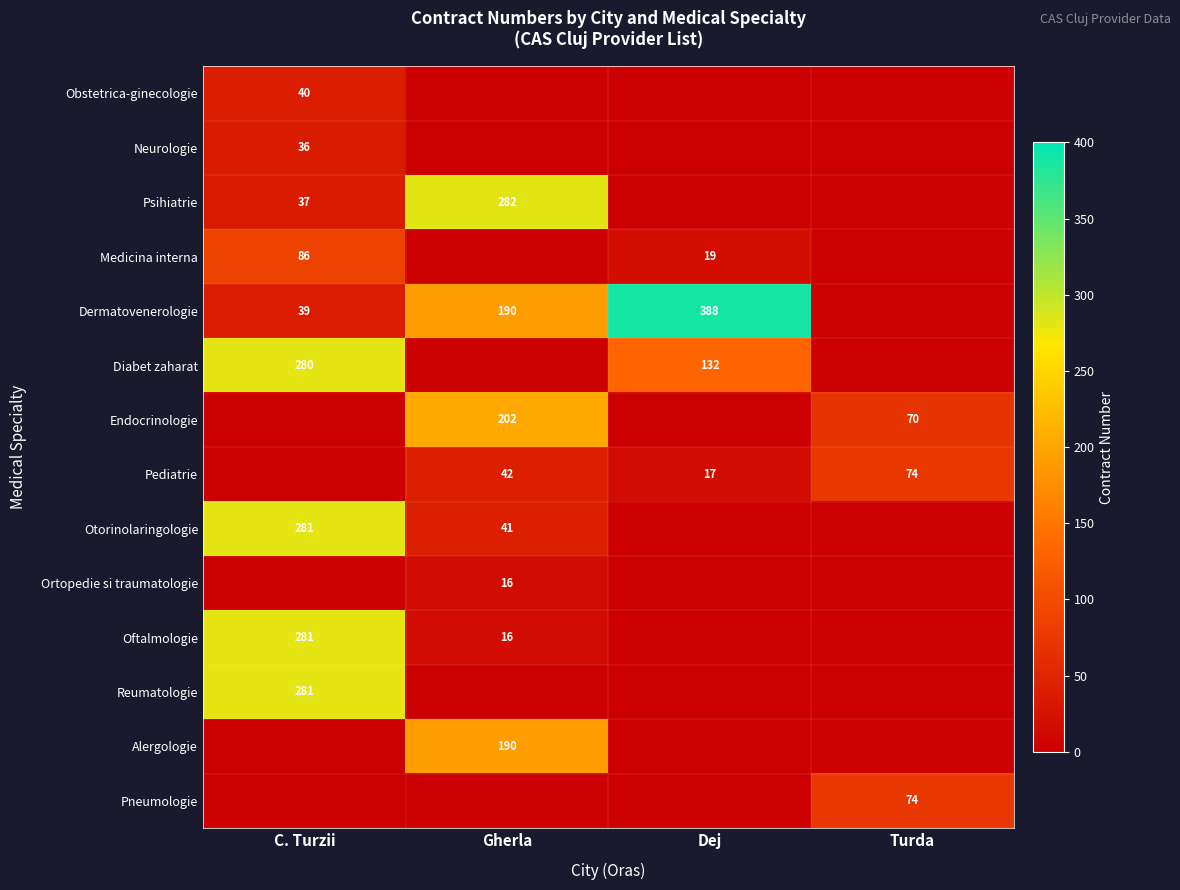

At which category does the chart reach its minimum across all series?

Gherla